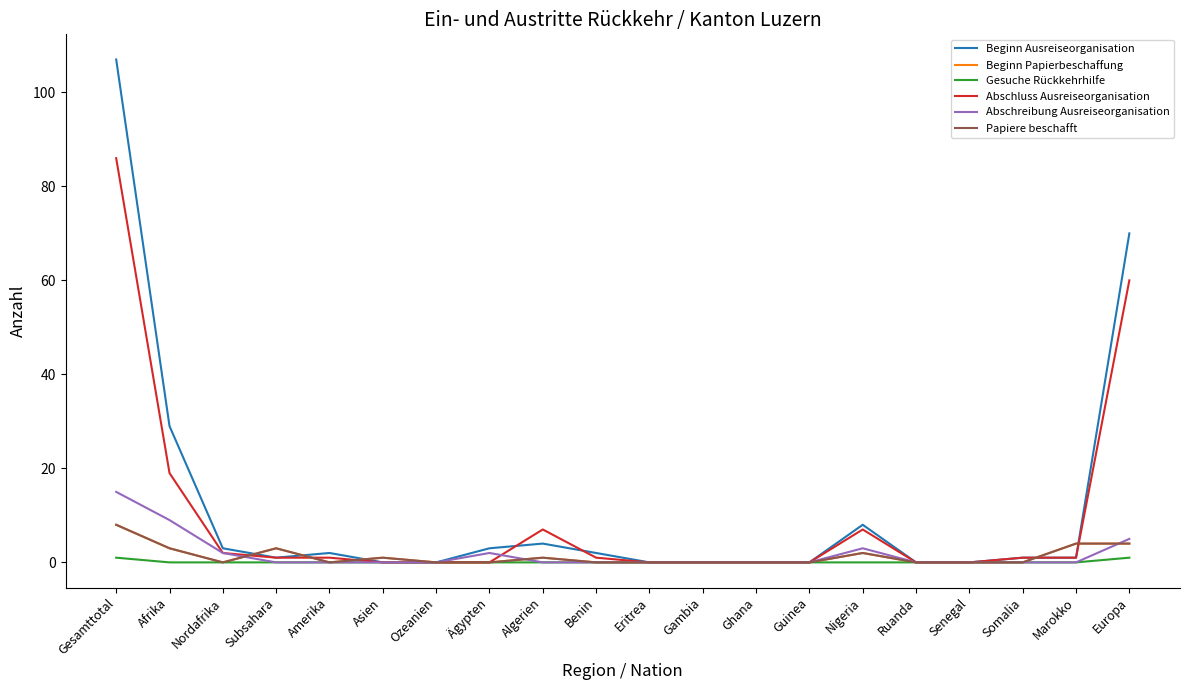

Reading left to right, what are all the values shown in this chart?

Beginn Ausreiseorganisation: 107	29	3	1	2	0	0	3	4	2	0	0	0	0	8	0	0	1	1	70
Beginn Papierbeschaffung: 8	3	0	3	0	1	0	0	1	0	0	0	0	0	2	0	0	0	4	4
Gesuche Rückkehrhilfe: 1	0	0	0	0	0	0	0	0	0	0	0	0	0	0	0	0	0	0	1
Abschluss Ausreiseorganisation: 86	19	2	1	1	0	0	0	7	1	0	0	0	0	7	0	0	1	1	60
Abschreibung Ausreiseorganisation: 15	9	2	0	0	0	0	2	0	0	0	0	0	0	3	0	0	0	0	5
Papiere beschafft: 8	3	0	3	0	1	0	0	1	0	0	0	0	0	2	0	0	0	4	4